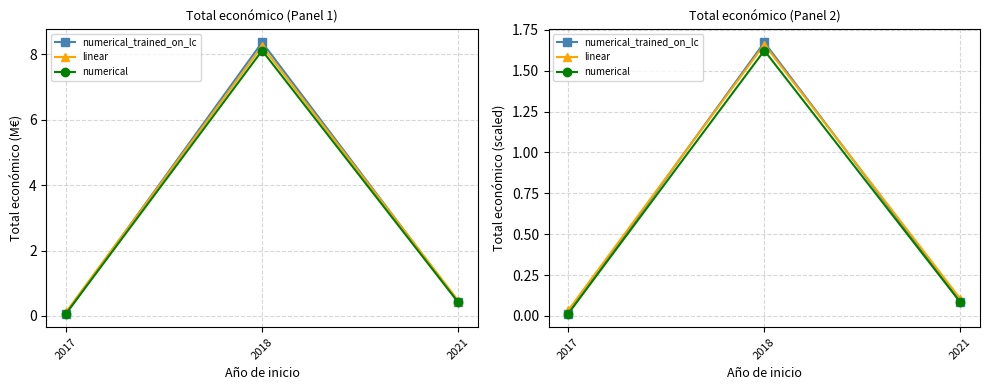

What is the value of the linear point at the 2nd from the left?

1.7